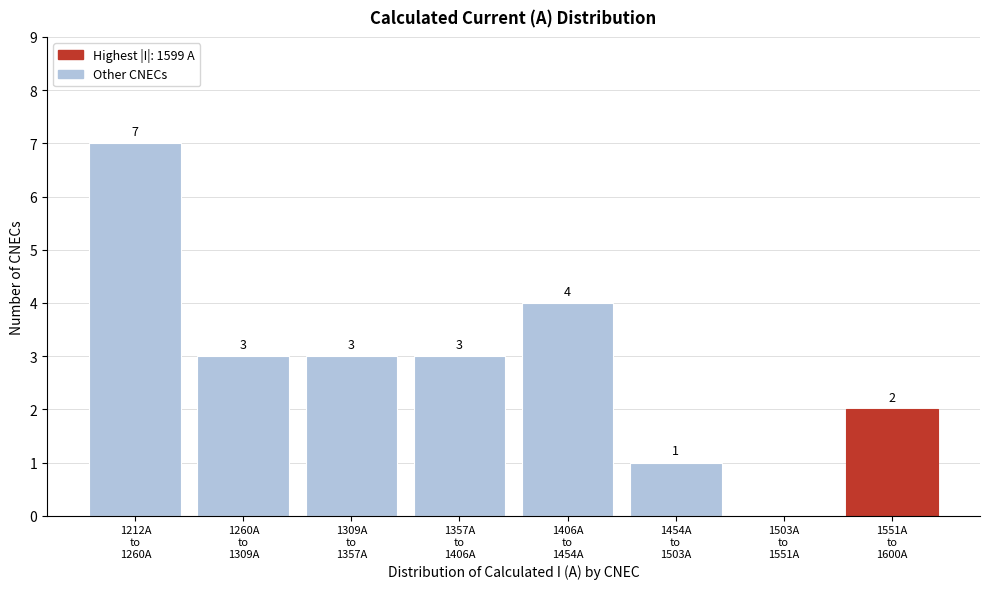

How many values are between 2 and 4?

5